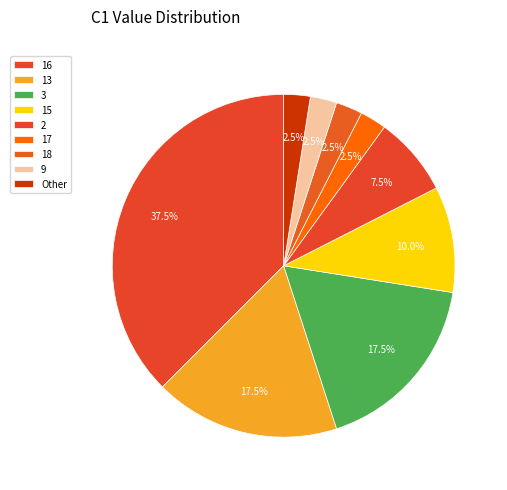

Which slice is the smallest?

C1=9